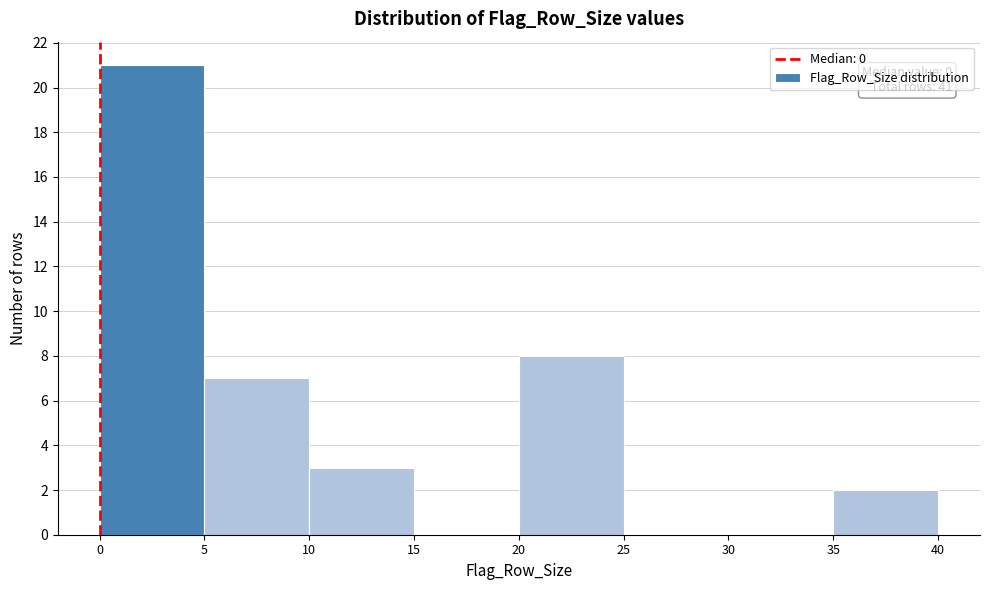

Which range on the x-axis has the tallest bar?

0 to 5